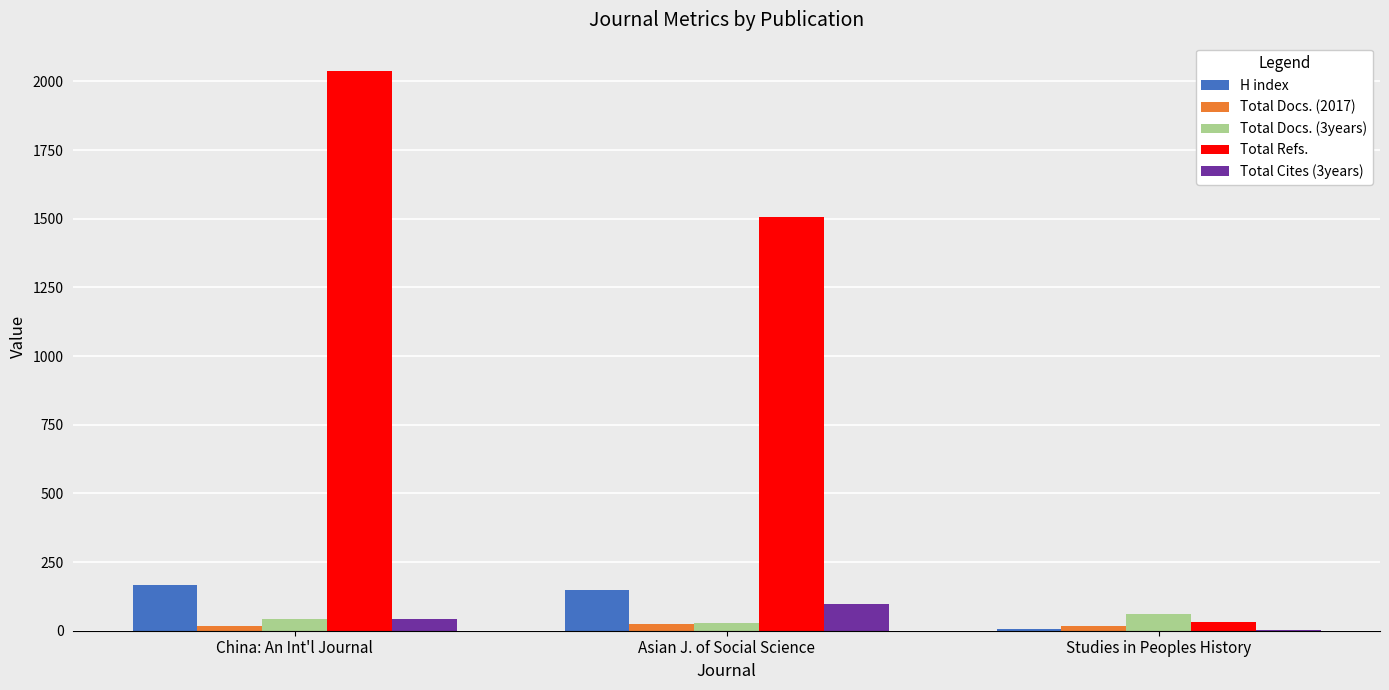

Where is Total Docs. (3years) nearest to the value 45?

China: An Int'l Journal